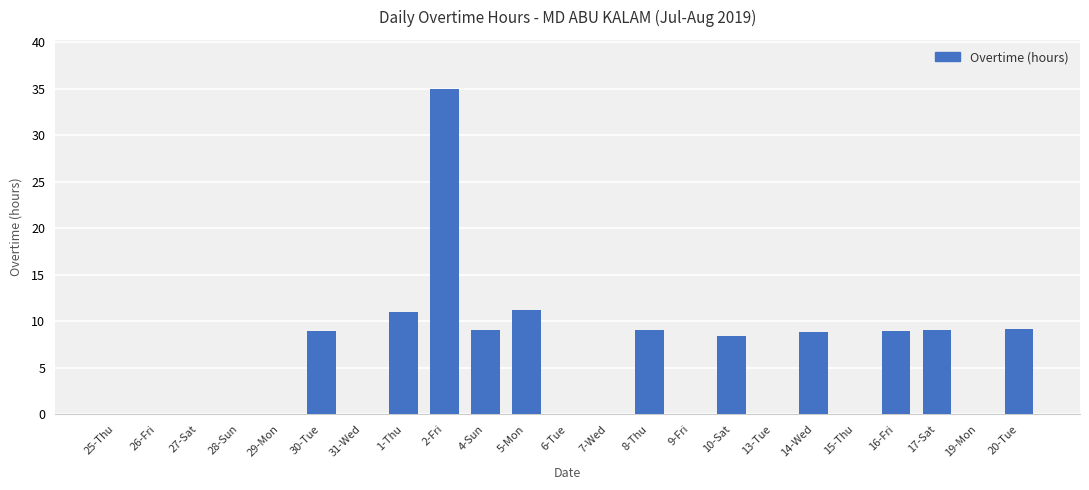

How many data points does each series have?

23